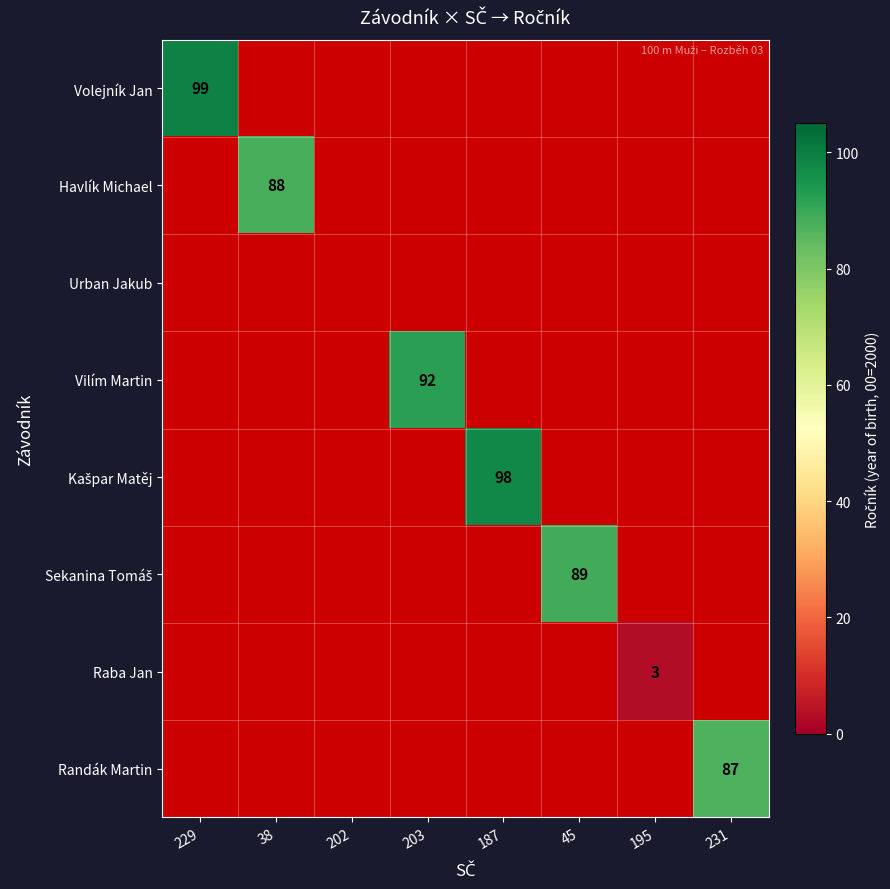

Is it true that Randák Martin equals 146 at 231?

False